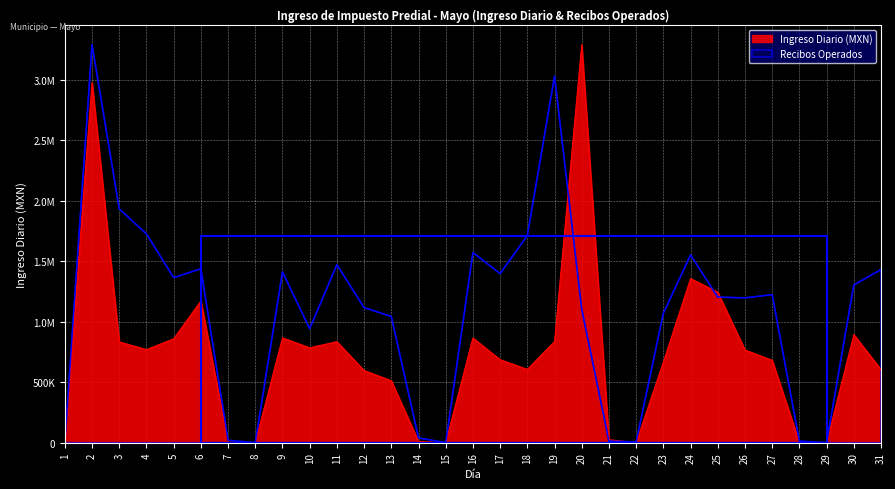

How many lines are shown in the chart?

2